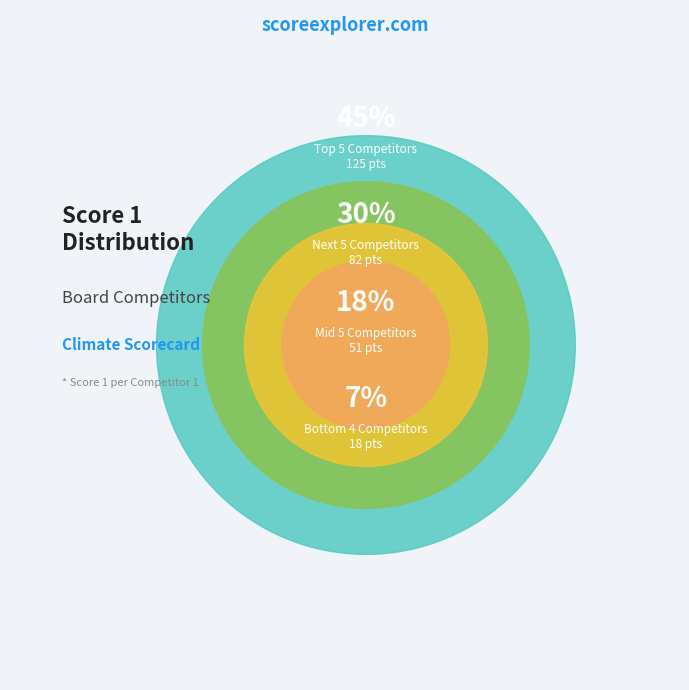

True or false: Mirisage Tharangaa accounts for 16% of the total.

False